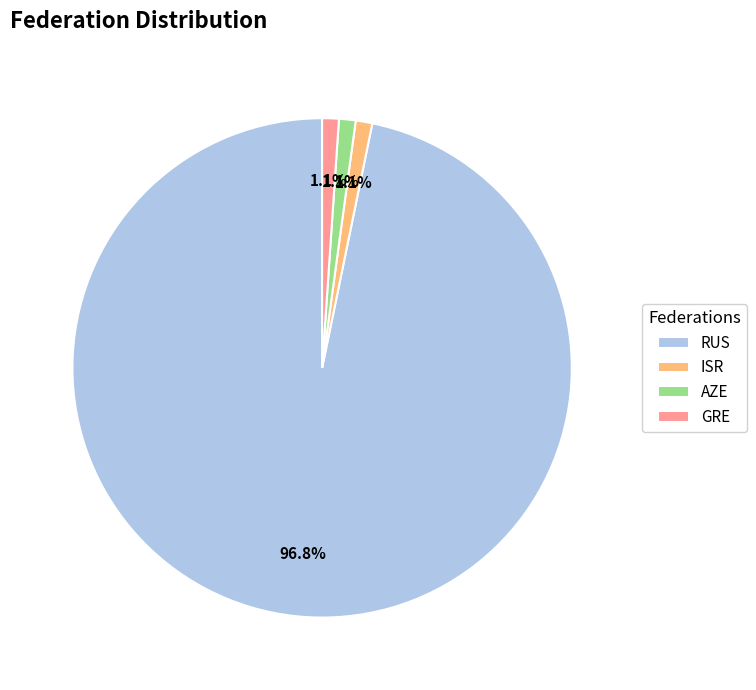

To the nearest percent, what portion does ISR represent?

1%